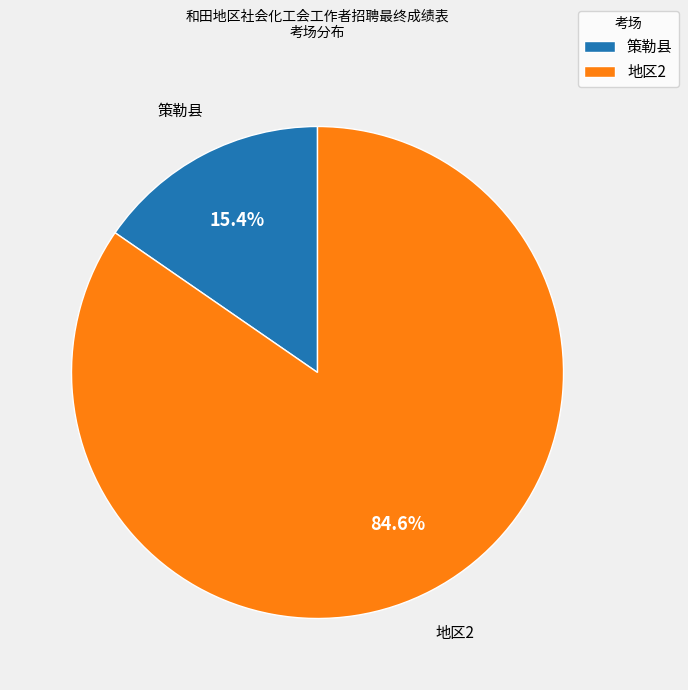

Rank the categories by value from lowest to highest.

策勒县, 地区2